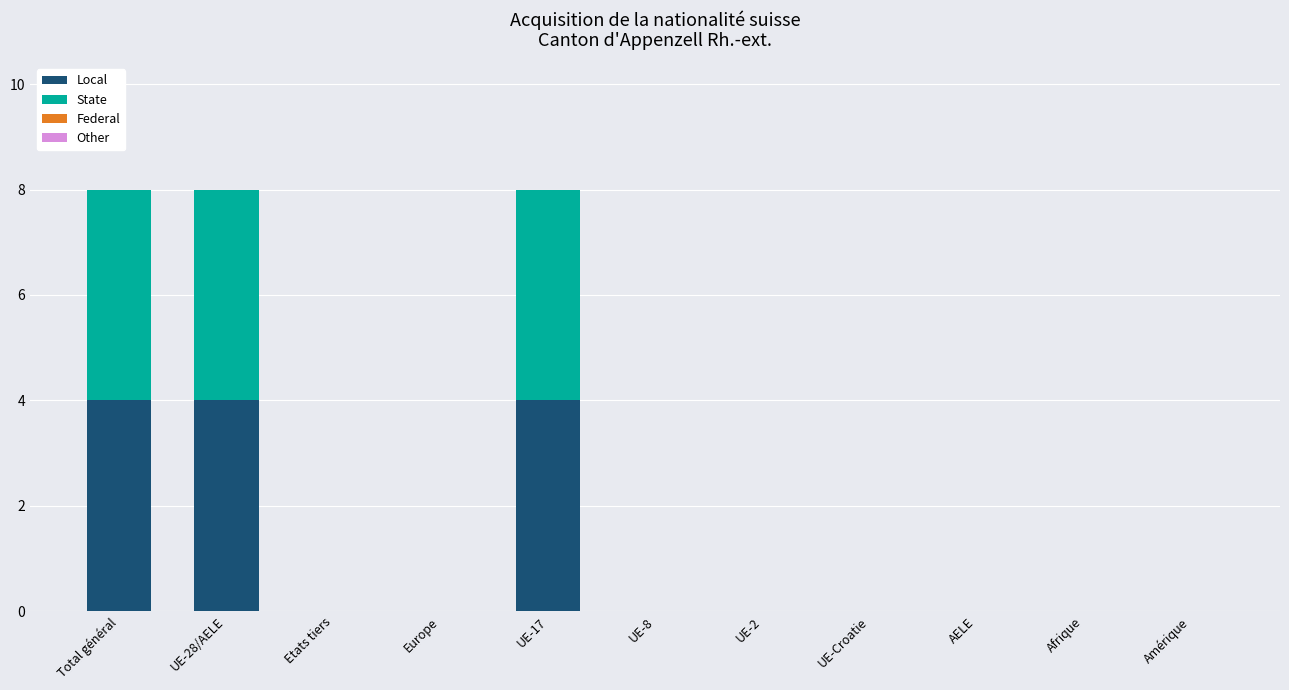

What is the maximum value for Local?

4